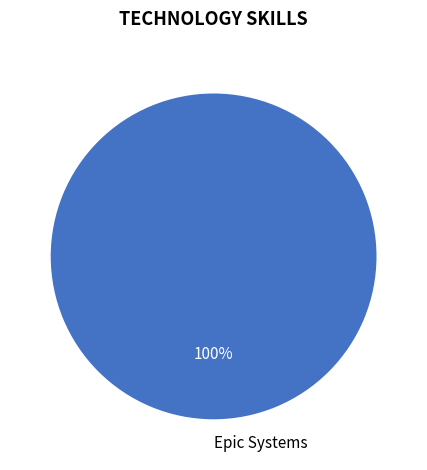

Does Epic Systems account for over 50% of the chart?

Yes